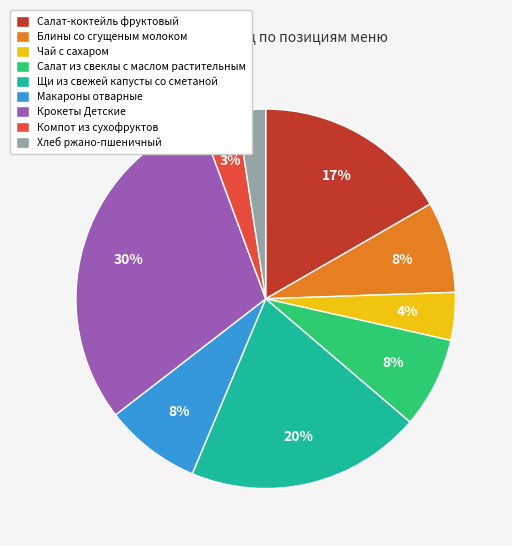

Approximately how many times larger is the value at Блины со сгущеным молоком compared to Щи из свежей капусты со сметаной?

0.4